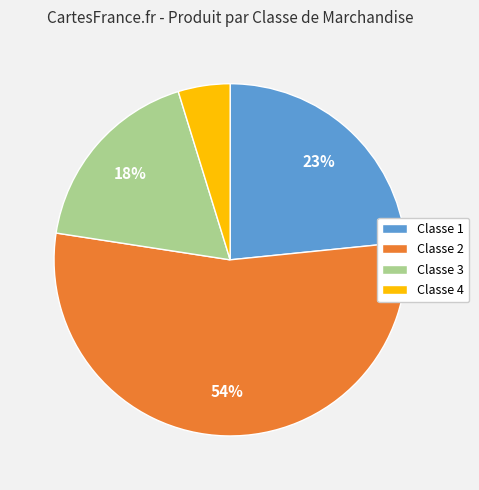

Which category accounts for the majority?

Classe 2